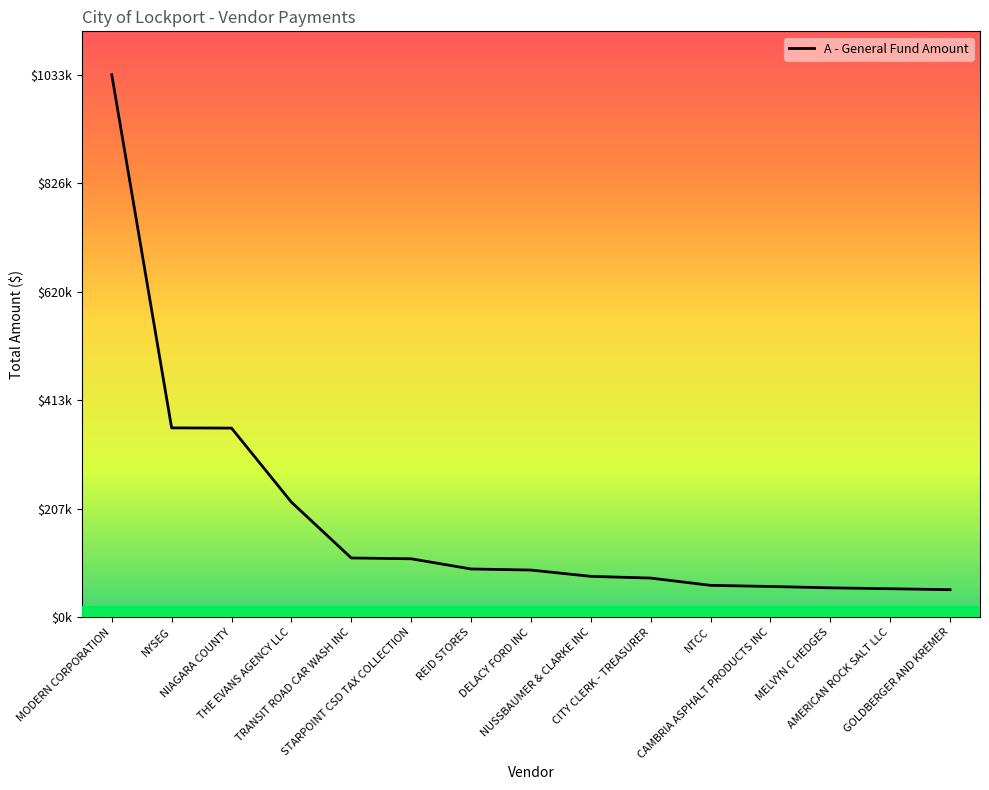

Reading right to left, extract all data points from this chart.

GOLDBERGER AND KREMER=52162.8	AMERICAN ROCK SALT LLC=53976.6	MELVYN C HEDGES=55680.0	CAMBRIA ASPHALT PRODUCTS INC=58278.2	NTCC=60431.5	CITY CLERK - TREASURER=74251.8	NUSSBAUMER & CLARKE INC=77562.9	DELACY FORD INC=89509.0	REID STORES=91594.1	STARPOINT CSD TAX COLLECTION=110976.0	TRANSIT ROAD CAR WASH INC=112542.5	THE EVANS AGENCY LLC=218863.0	NIAGARA COUNTY=359785.4	NYSEG=360214.2	MODERN CORPORATION=1032576.8